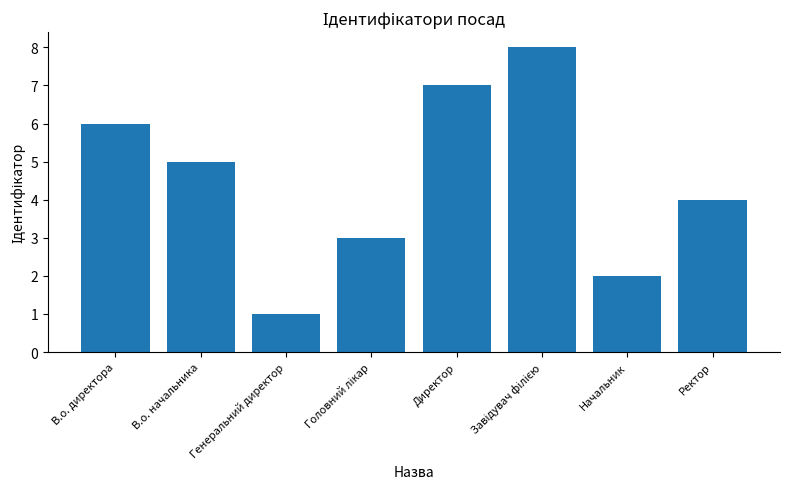

The chart shows a value of 1 at Генеральний директор. True or false?

True